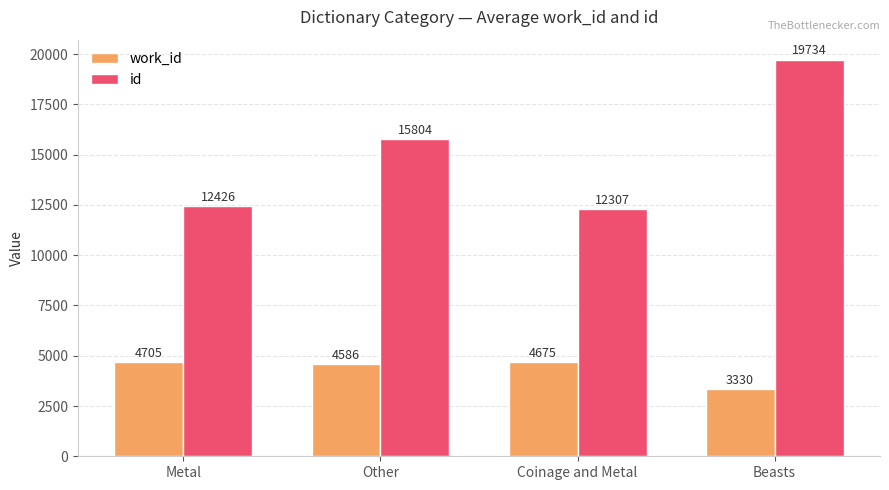

What is the label of the 2nd bar from the left?

Other